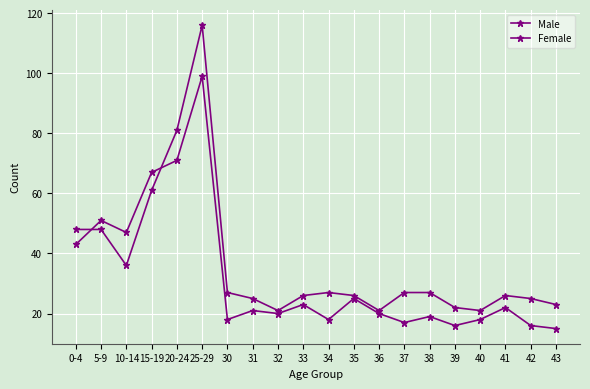

Reading left to right, transcribe all the data shown in this chart.

Male: 48	48	36	61	81	116	27	25	21	26	27	26	21	27	27	22	21	26	25	23
Female: 43	51	47	67	71	99	18	21	20	23	18	25	20	17	19	16	18	22	16	15